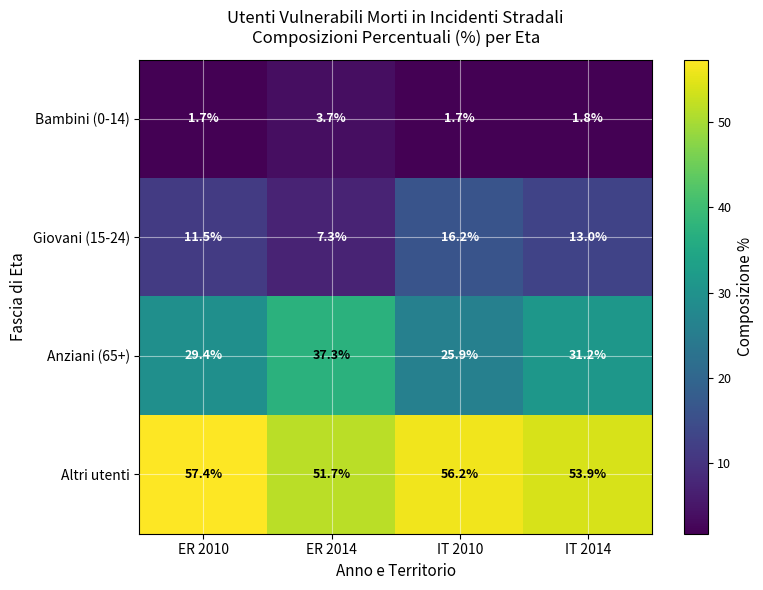

What is the minimum value shown in the chart?

1.7